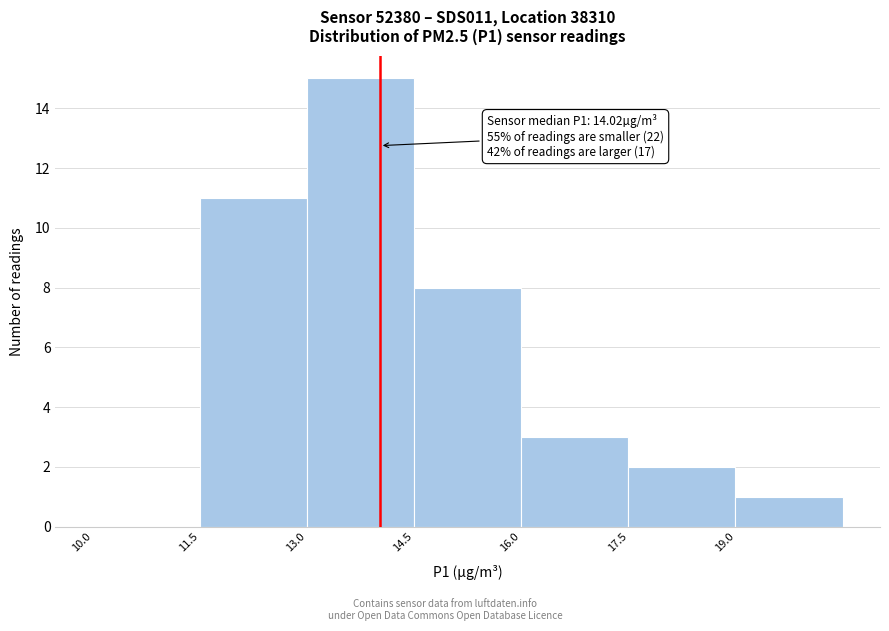

Which range on the x-axis has the tallest bar?

13.0 to 14.5